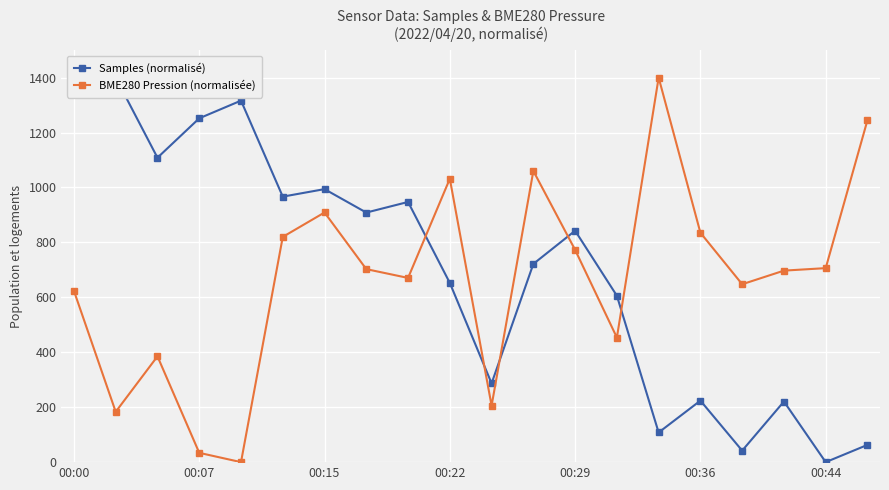

What is the highest value of the BME280 Pression (normalisée) series?

1400.0